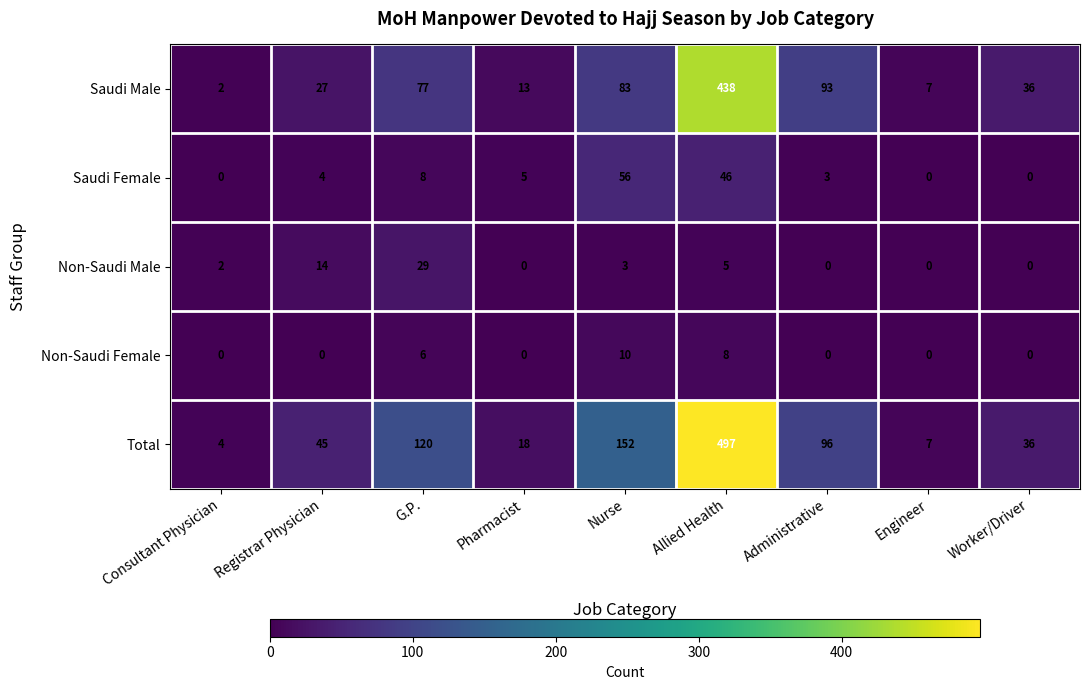

At how many categories does at least one series exceed 278?

1